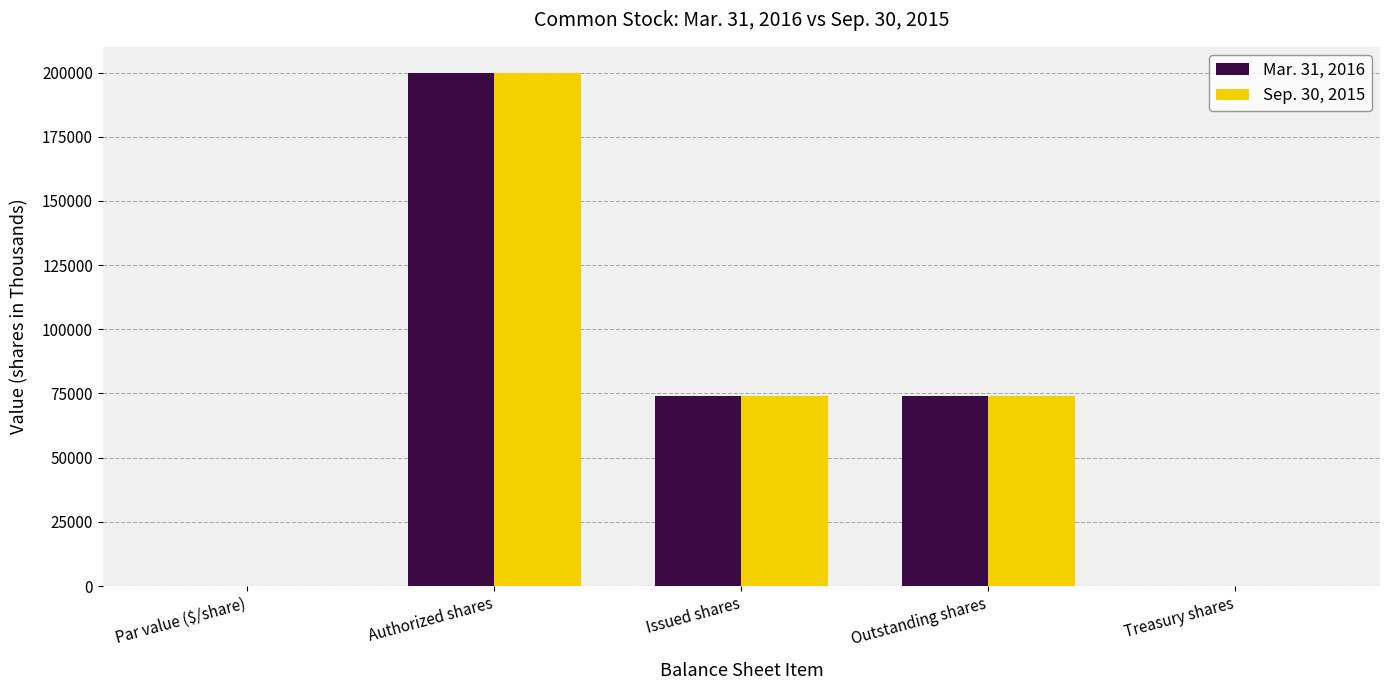

Between Authorized shares and Treasury shares, which series saw the biggest shift?

Sep. 30, 2015